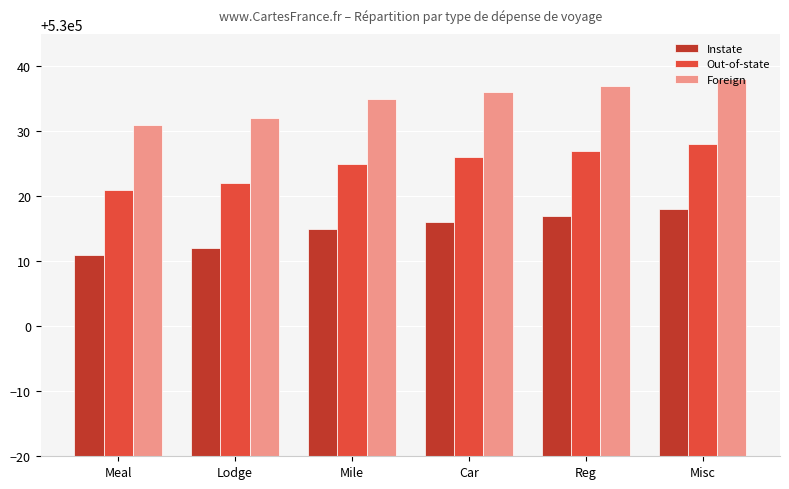

Which series has the largest total across all categories?

Foreign